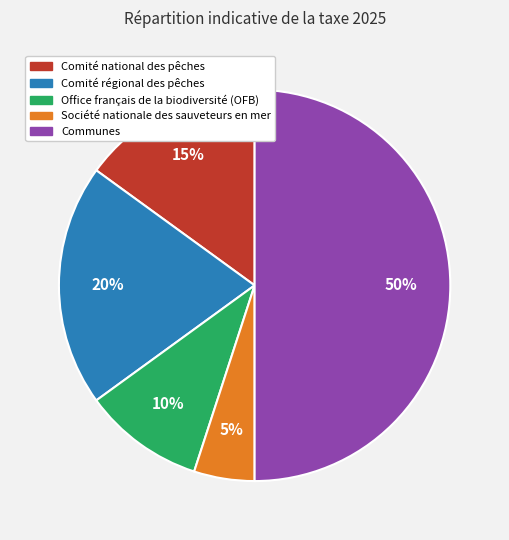

What is the ratio of the value at Communes to the value at Comité régional des pêches?

2.5